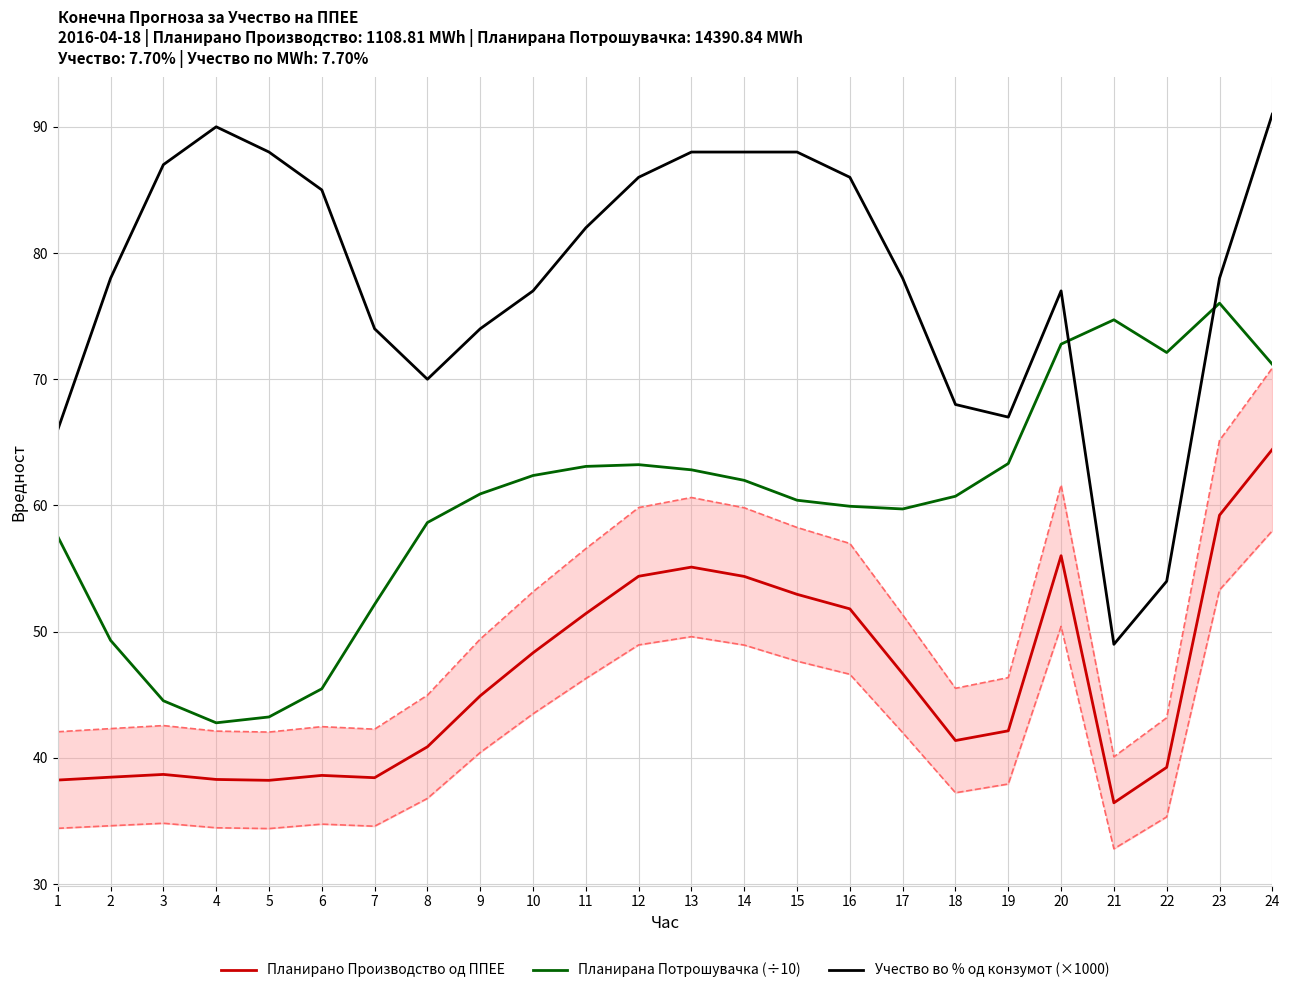

What value does the Учество во % од конзумот (×1000) series have at 23?

78.0